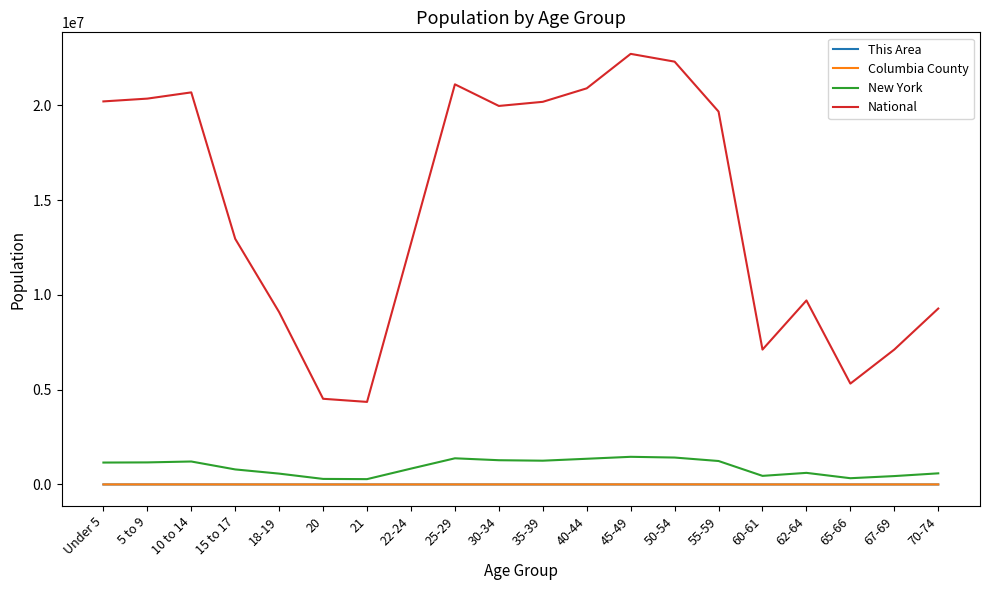

True or false: National and This Area cross at least once.

False